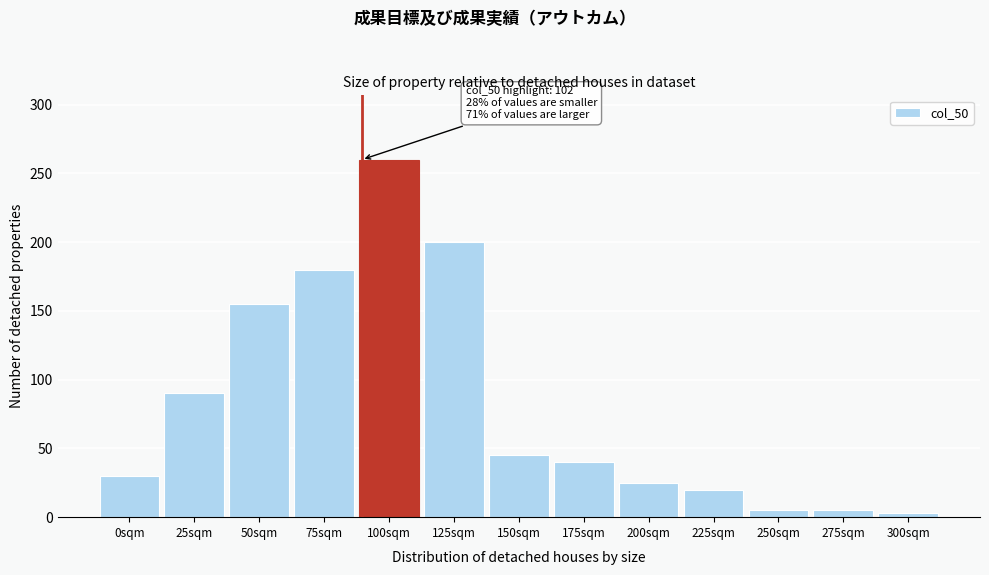

Reading left to right, transcribe all the data shown in this chart.

0sqm=30	25sqm=90	50sqm=155	75sqm=180	100sqm=260	125sqm=200	150sqm=45	175sqm=40	200sqm=25	225sqm=20	250sqm=5	275sqm=5	300sqm=3